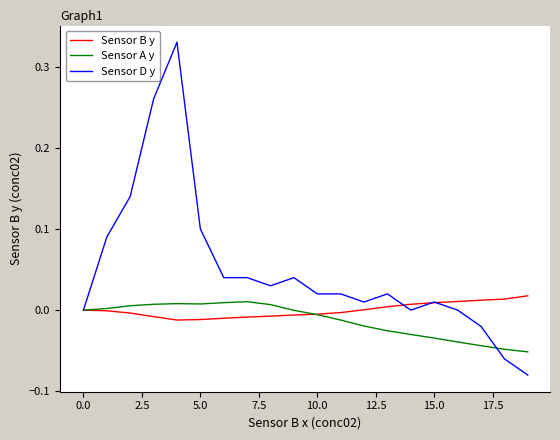

Which series has the largest total across all categories?

Sensor D y